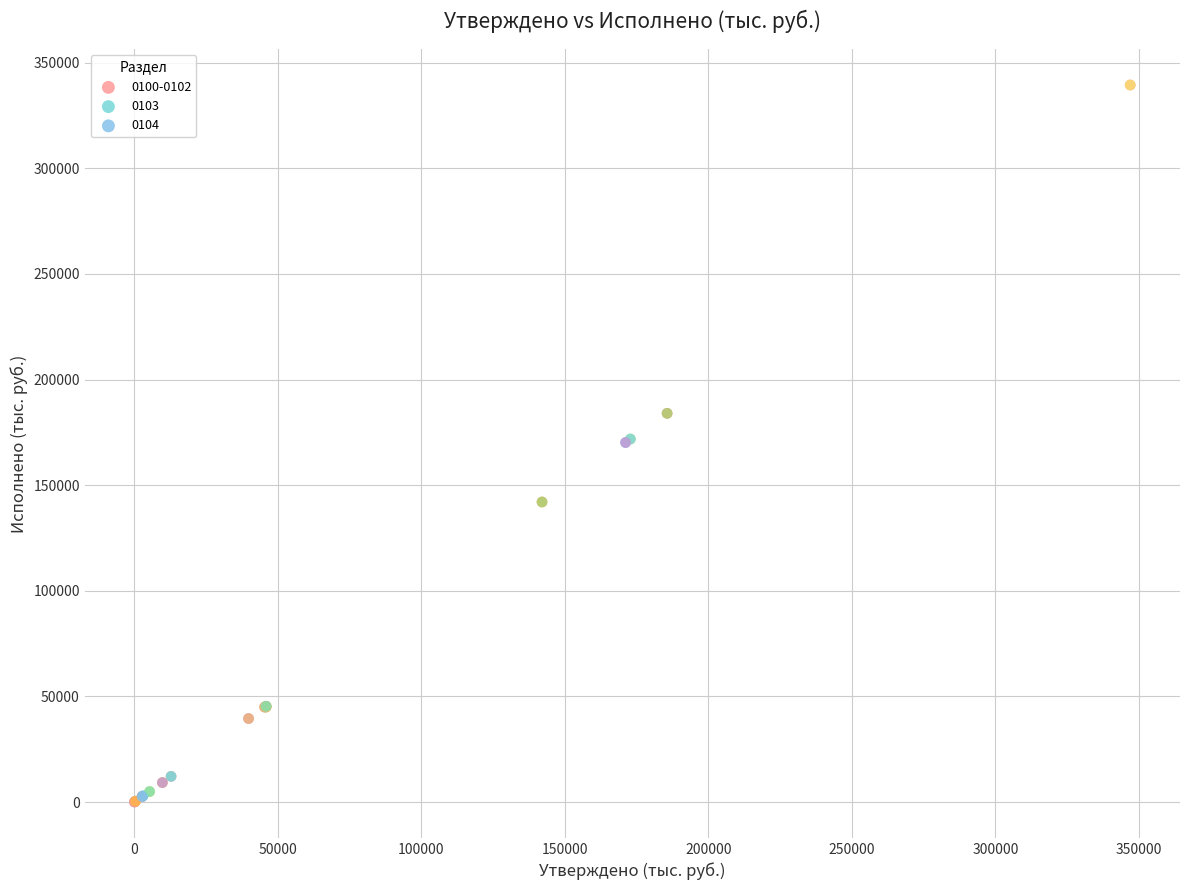

What are all the series names shown in the legend?

0100-0102, 0103, 0104